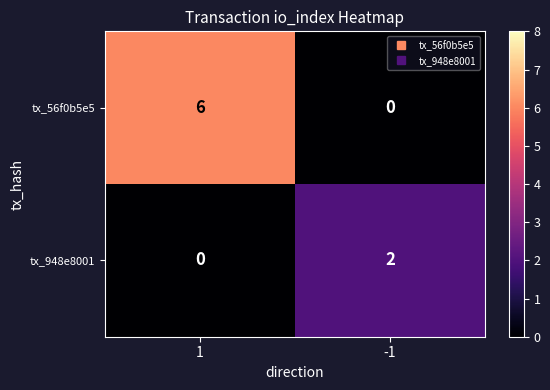

At 1, list the series in order from largest to smallest.

tx_56f0b5e5, tx_948e8001